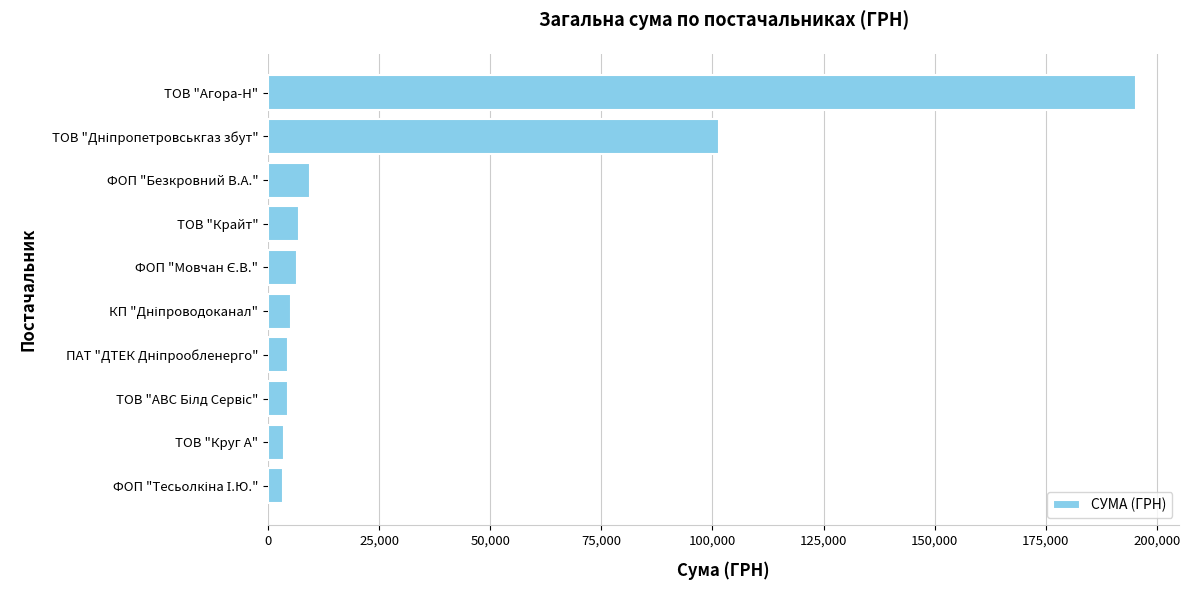

How many values are below 6498?

5